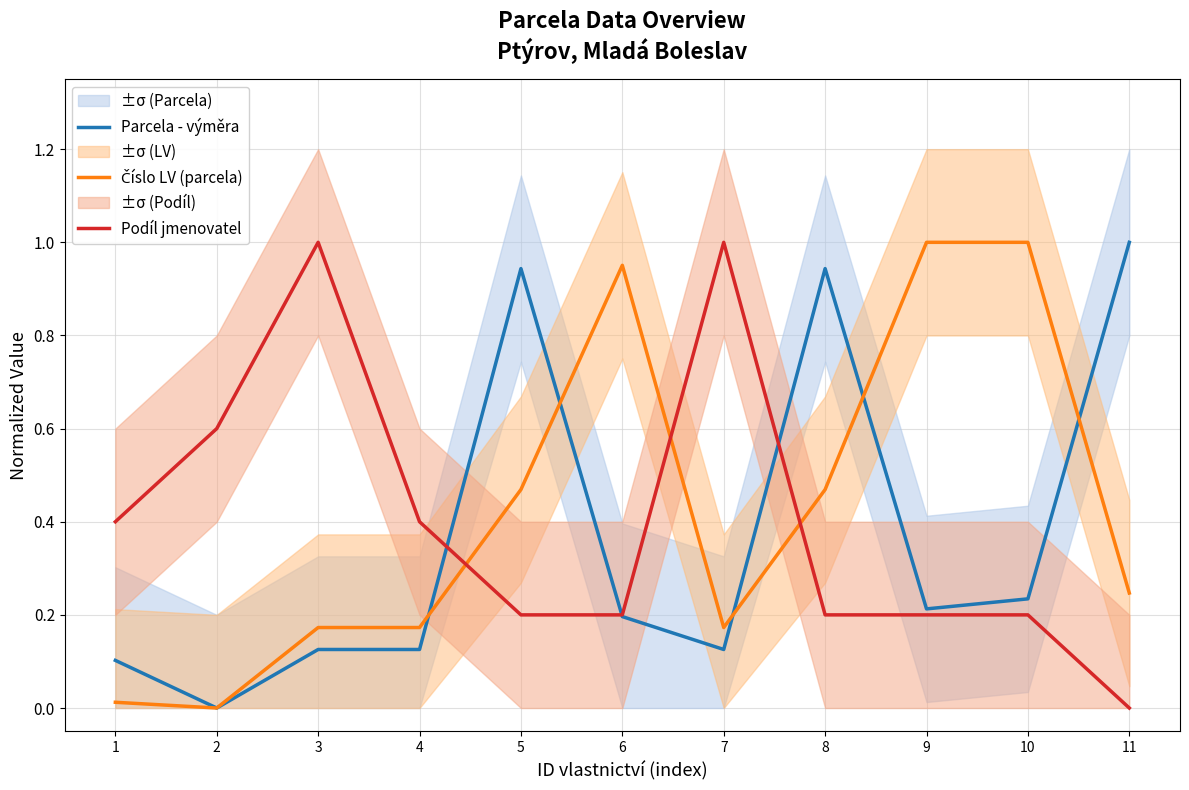

What are all the series names shown in the legend?

Parcela - výměra, Číslo LV (parcela), Podíl jmenovatel